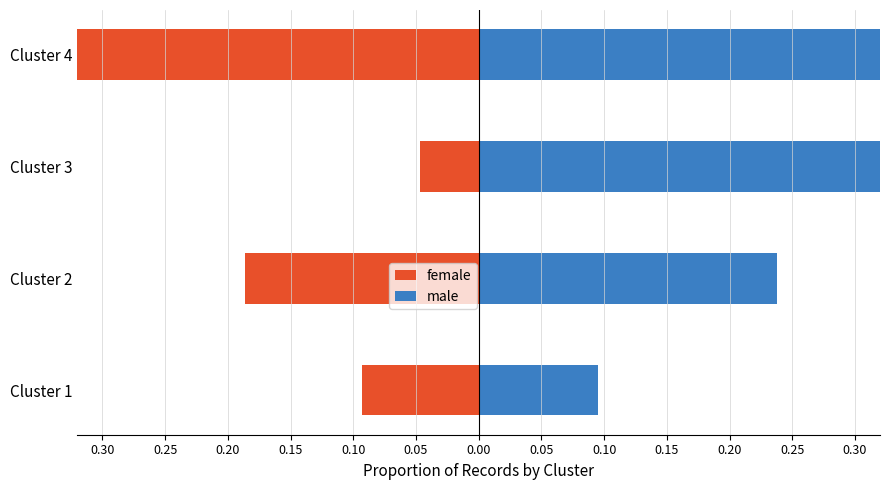

At how many categories does at least one series exceed 0?

4